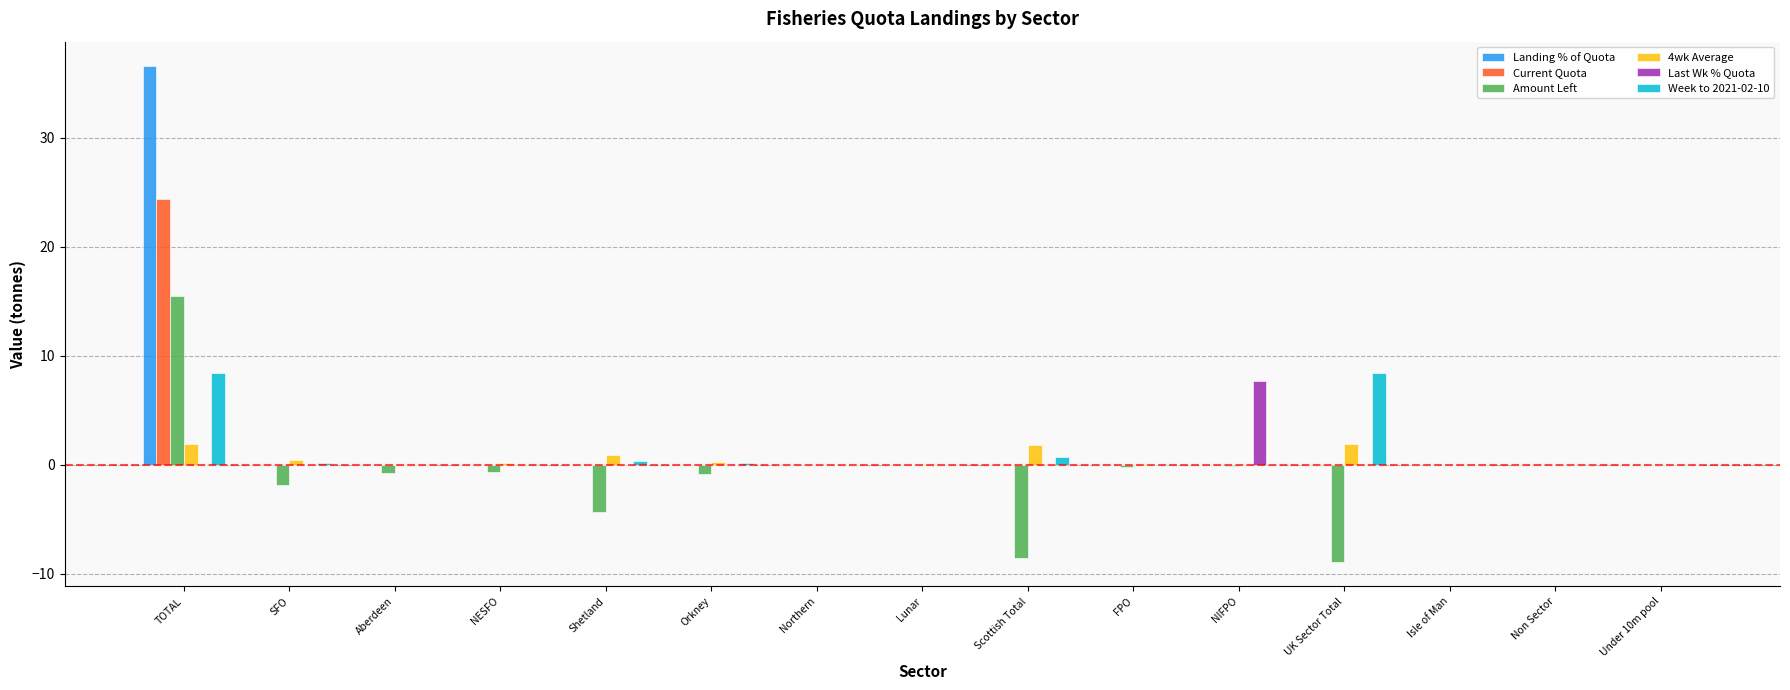

Which series has the widest spread of values?

Landing % of Quota